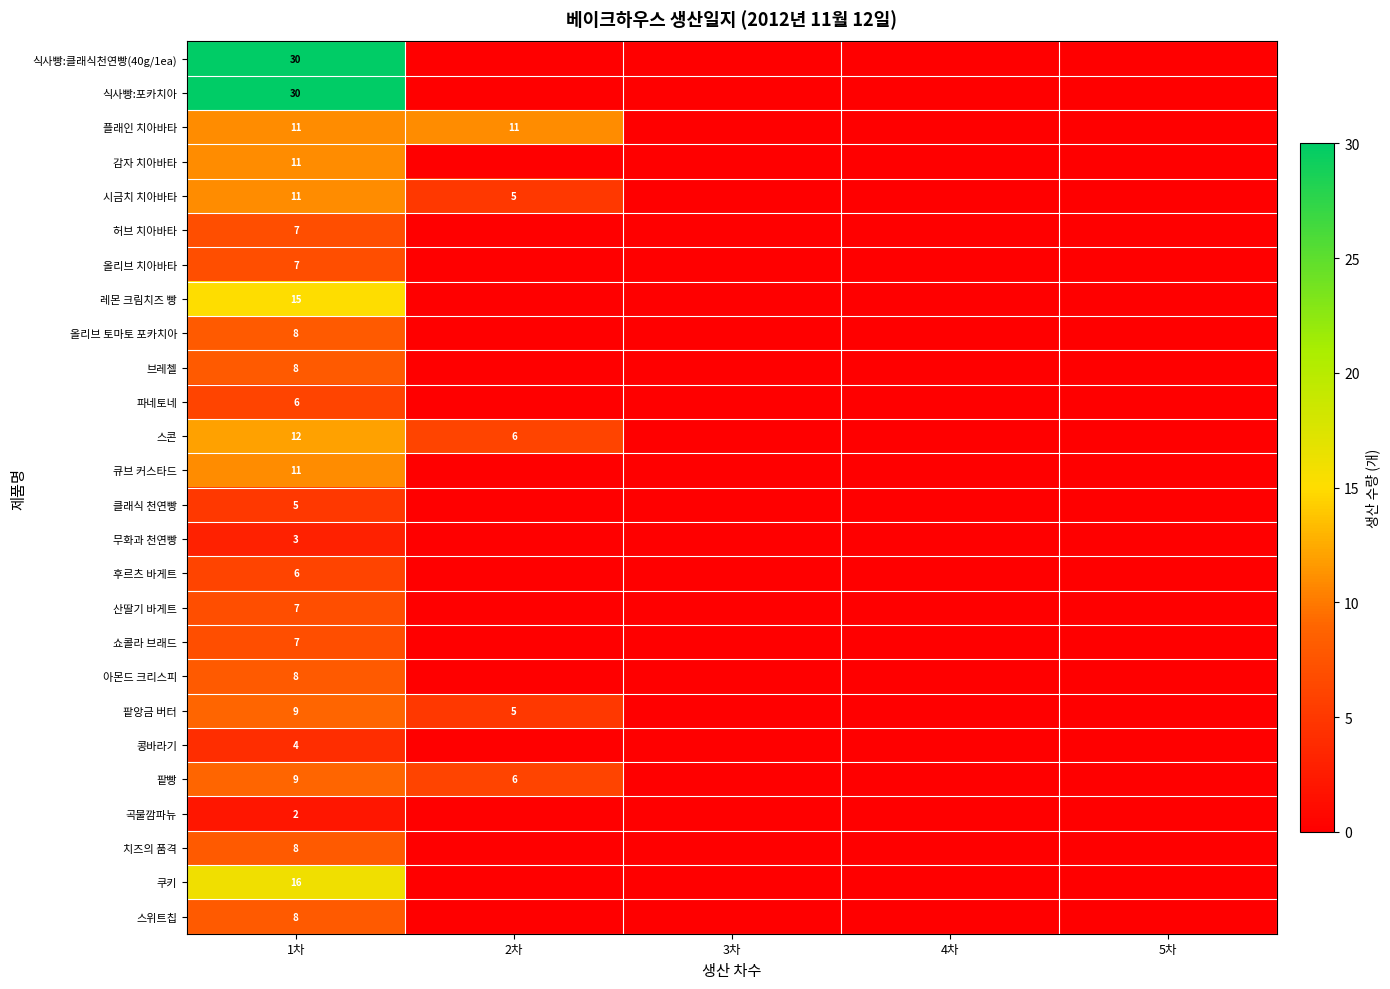

True or false: 팥빵 has a value of 3 at 1차.

False